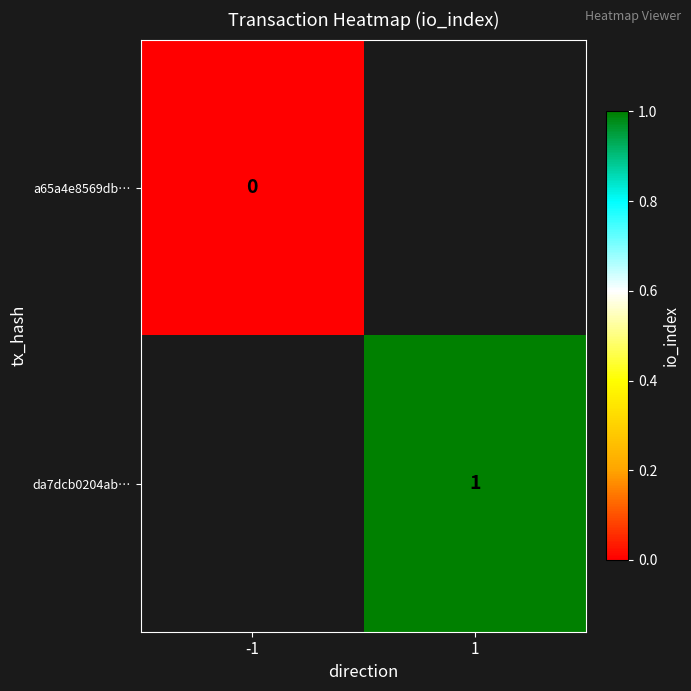

Between -1 and 1, which is larger?

1